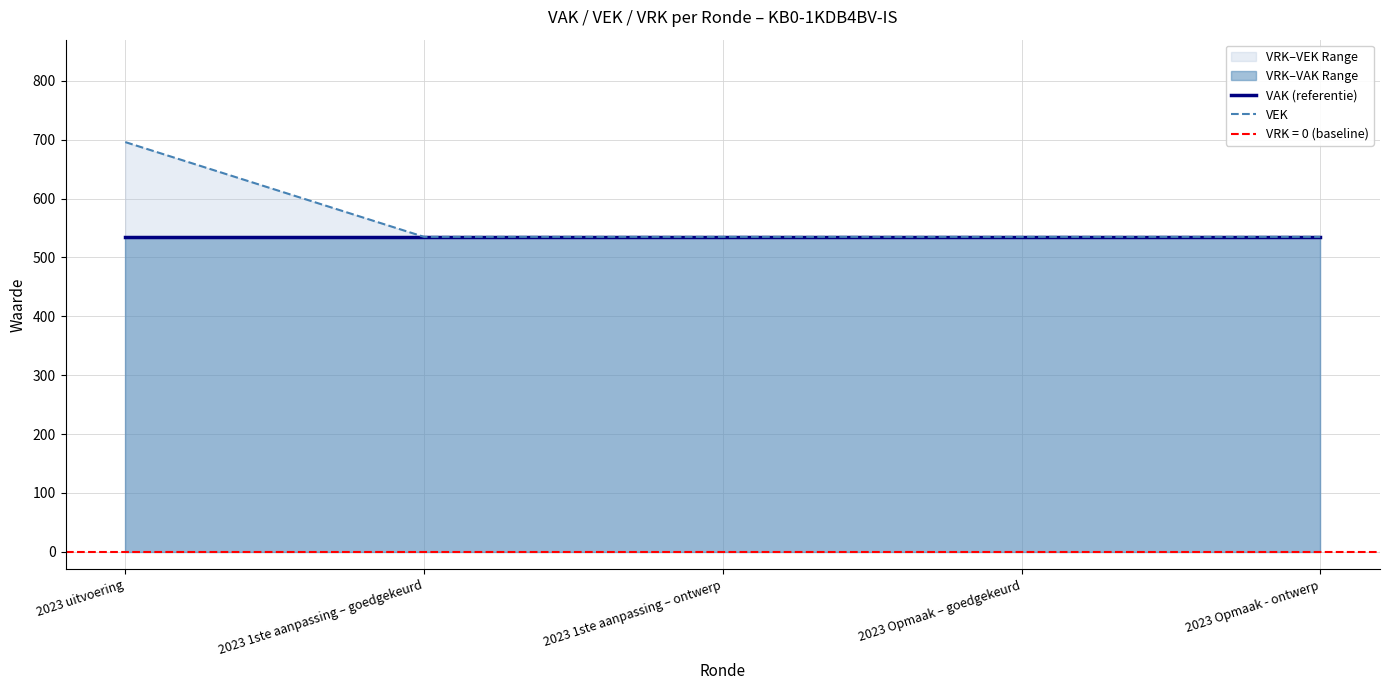

Which series has the largest range (max minus min)?

VEK